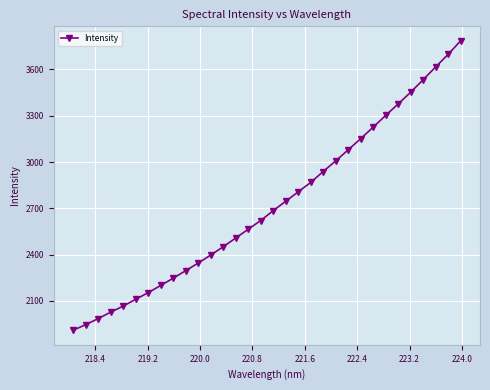

What is the value of the 9th point from the left?

2247.0